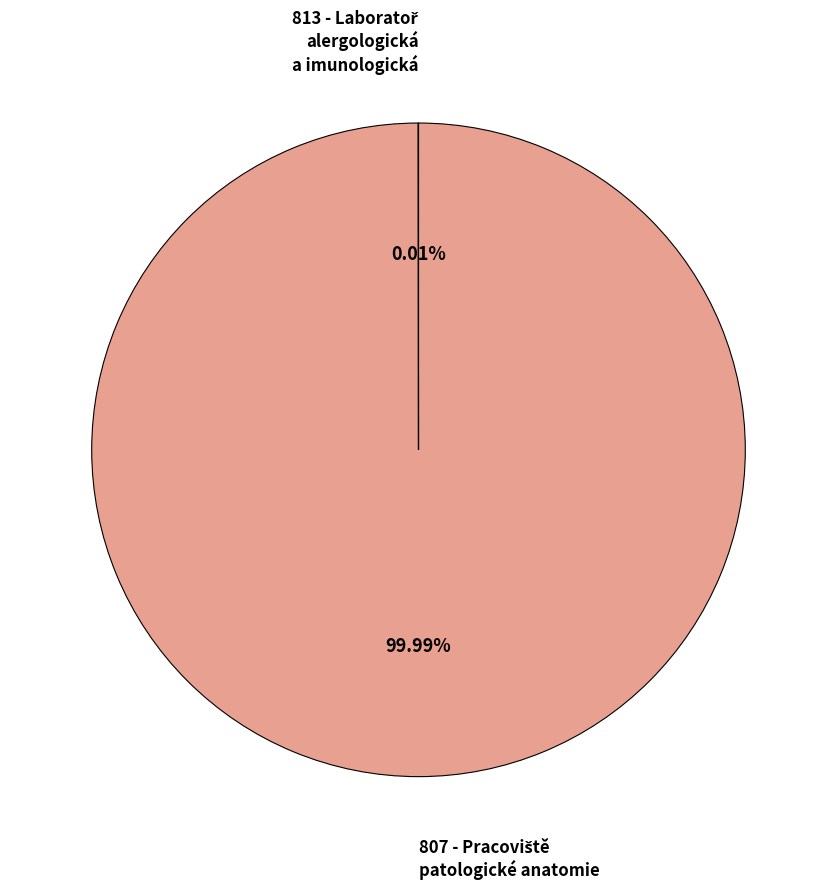

Does any single category account for the majority?

Yes